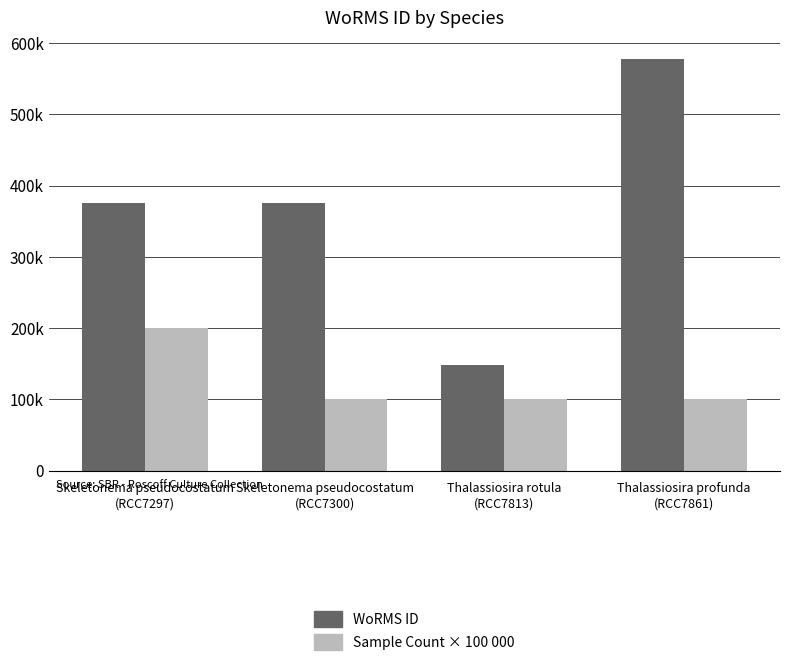

The WoRMS ID series shows 82629 at Thalassiosira rotula
(RCC7813). True or false?

False